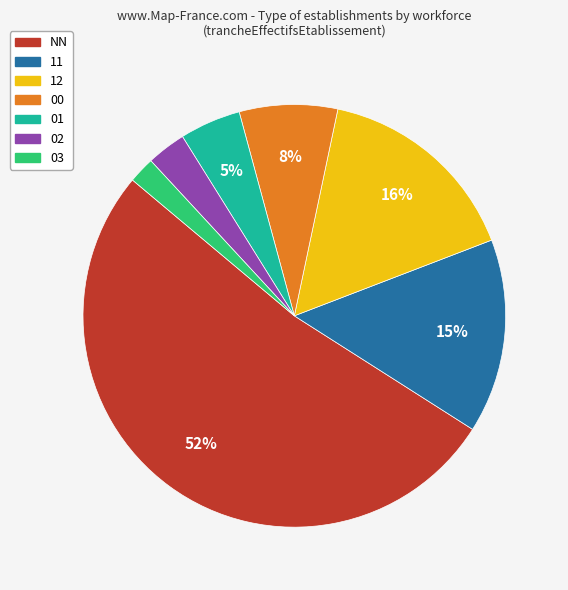

Which slice represents more than half of the pie?

NN